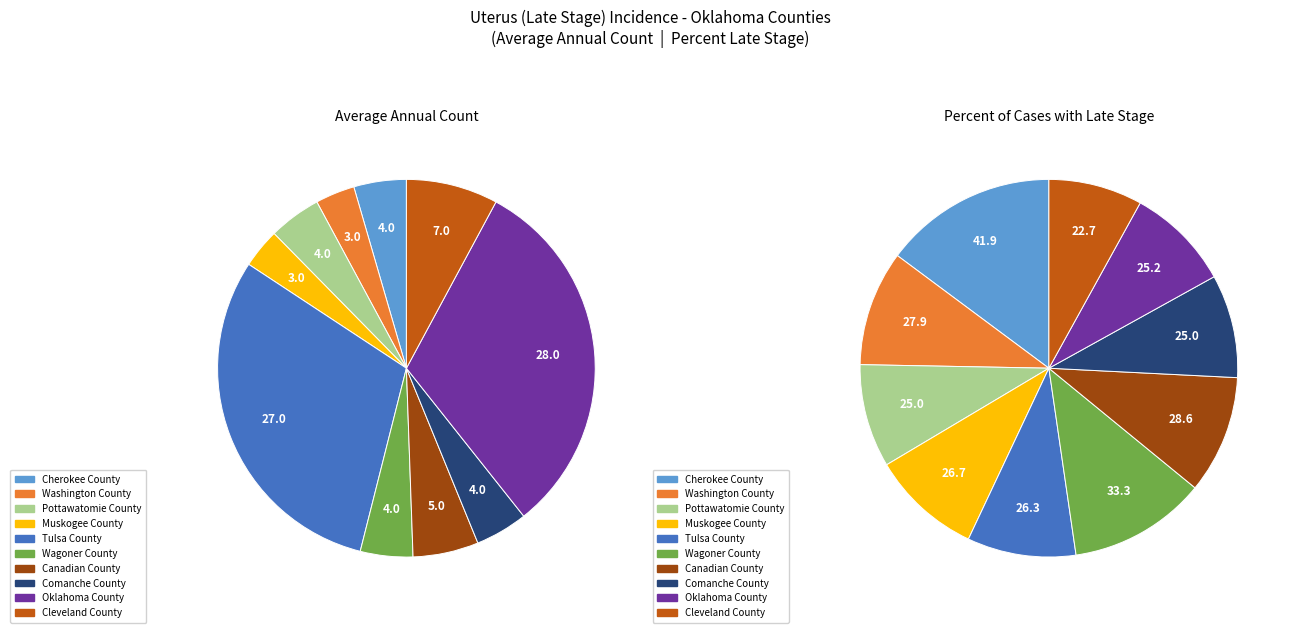

Does 5 represent more than half of the total?

No